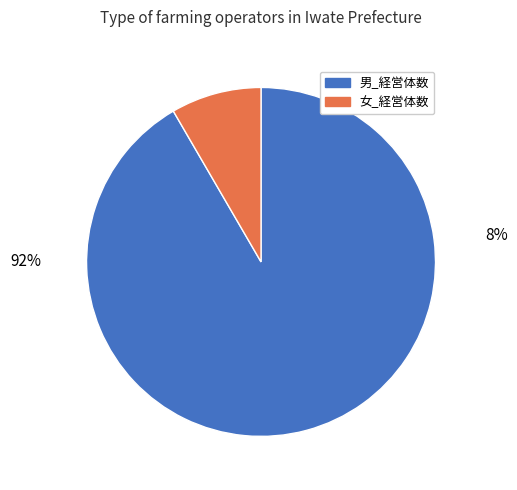

Count the number of slices in the pie.

2